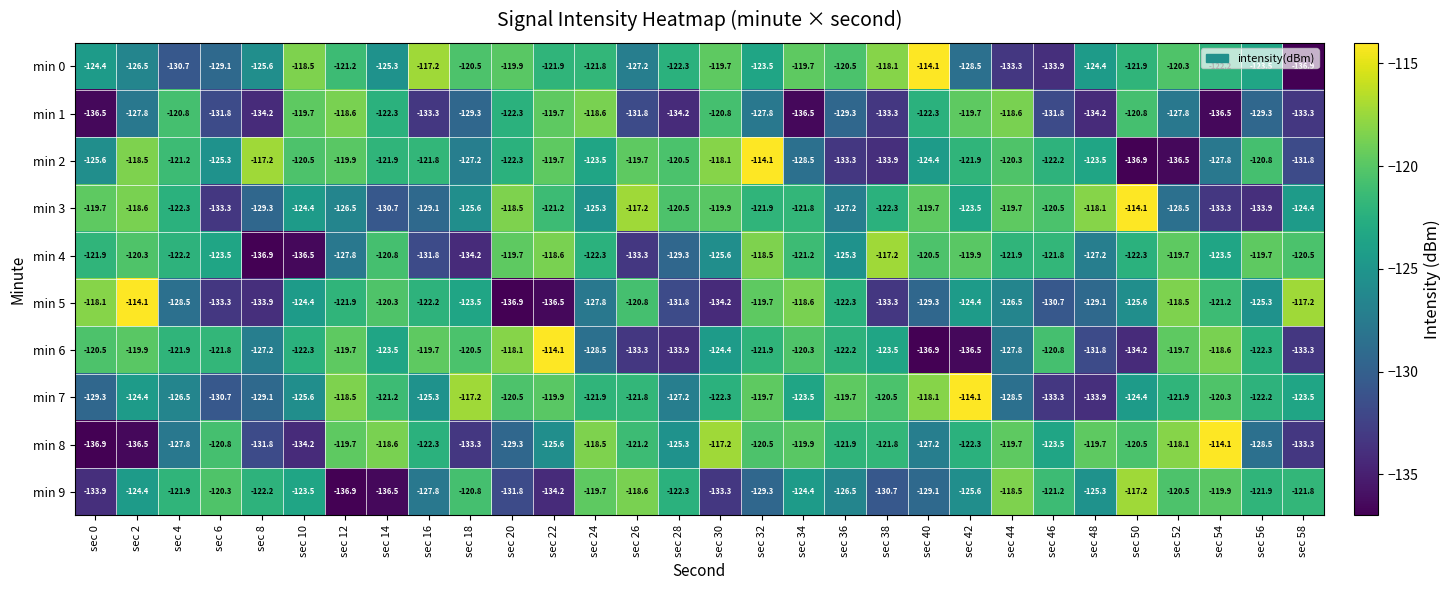

At which label is min 5 closest to -125?

sec 56